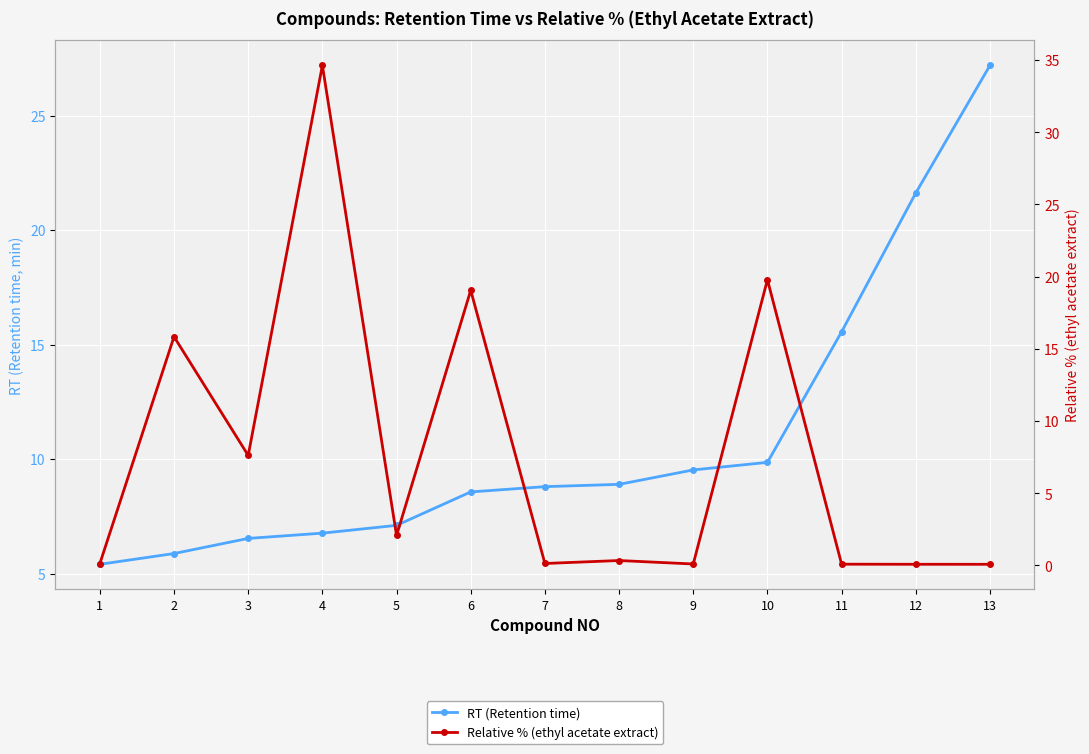

True or false: RT (Retention time) has a value of 11.2 at 4.

False